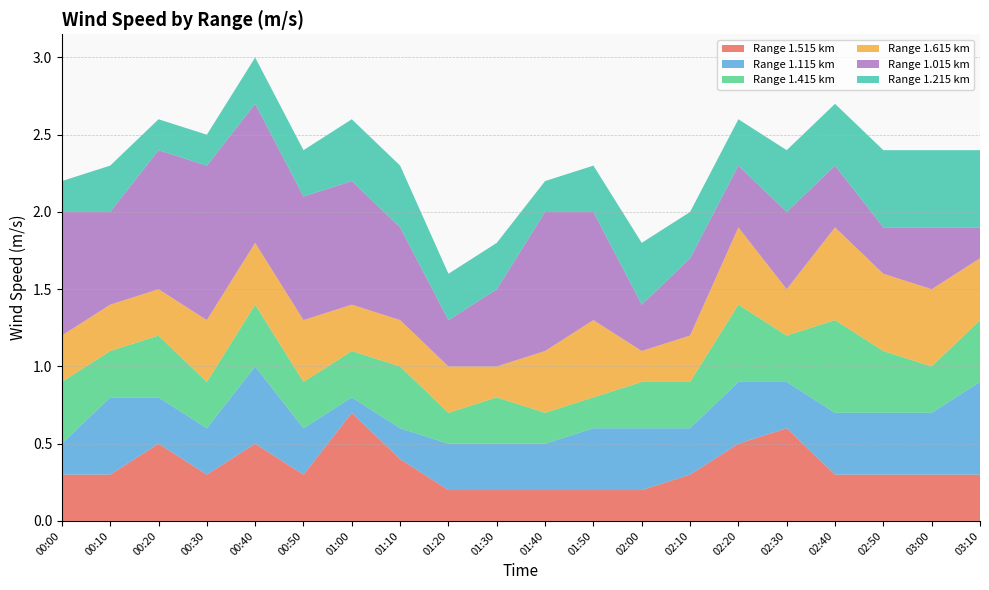

Reading left to right, transcribe all the data shown in this chart.

1.515: 00:00=0.3	00:10=0.3	00:20=0.5	00:30=0.3	00:40=0.5	00:50=0.3	01:00=0.7	01:10=0.4	01:20=0.2	01:30=0.2	01:40=0.2	01:50=0.2	02:00=0.2	02:10=0.3	02:20=0.5	02:30=0.6	02:40=0.3	02:50=0.3	03:00=0.3	03:10=0.3
1.115: 00:00=0.2	00:10=0.5	00:20=0.3	00:30=0.3	00:40=0.5	00:50=0.3	01:00=0.1	01:10=0.2	01:20=0.3	01:30=0.3	01:40=0.3	01:50=0.4	02:00=0.4	02:10=0.3	02:20=0.4	02:30=0.3	02:40=0.4	02:50=0.4	03:00=0.4	03:10=0.6
1.415: 00:00=0.4	00:10=0.3	00:20=0.4	00:30=0.3	00:40=0.4	00:50=0.3	01:00=0.3	01:10=0.4	01:20=0.2	01:30=0.3	01:40=0.2	01:50=0.2	02:00=0.3	02:10=0.3	02:20=0.5	02:30=0.3	02:40=0.6	02:50=0.4	03:00=0.3	03:10=0.4
1.615: 00:00=0.3	00:10=0.3	00:20=0.3	00:30=0.4	00:40=0.4	00:50=0.4	01:00=0.3	01:10=0.3	01:20=0.3	01:30=0.2	01:40=0.4	01:50=0.5	02:00=0.2	02:10=0.3	02:20=0.5	02:30=0.3	02:40=0.6	02:50=0.5	03:00=0.5	03:10=0.4
1.015: 00:00=0.8	00:10=0.6	00:20=0.9	00:30=1.0	00:40=0.9	00:50=0.8	01:00=0.8	01:10=0.6	01:20=0.3	01:30=0.5	01:40=0.9	01:50=0.7	02:00=0.3	02:10=0.5	02:20=0.4	02:30=0.5	02:40=0.4	02:50=0.3	03:00=0.4	03:10=0.2
1.215: 00:00=0.2	00:10=0.3	00:20=0.2	00:30=0.2	00:40=0.3	00:50=0.3	01:00=0.4	01:10=0.4	01:20=0.3	01:30=0.3	01:40=0.2	01:50=0.3	02:00=0.4	02:10=0.3	02:20=0.3	02:30=0.4	02:40=0.4	02:50=0.5	03:00=0.5	03:10=0.5